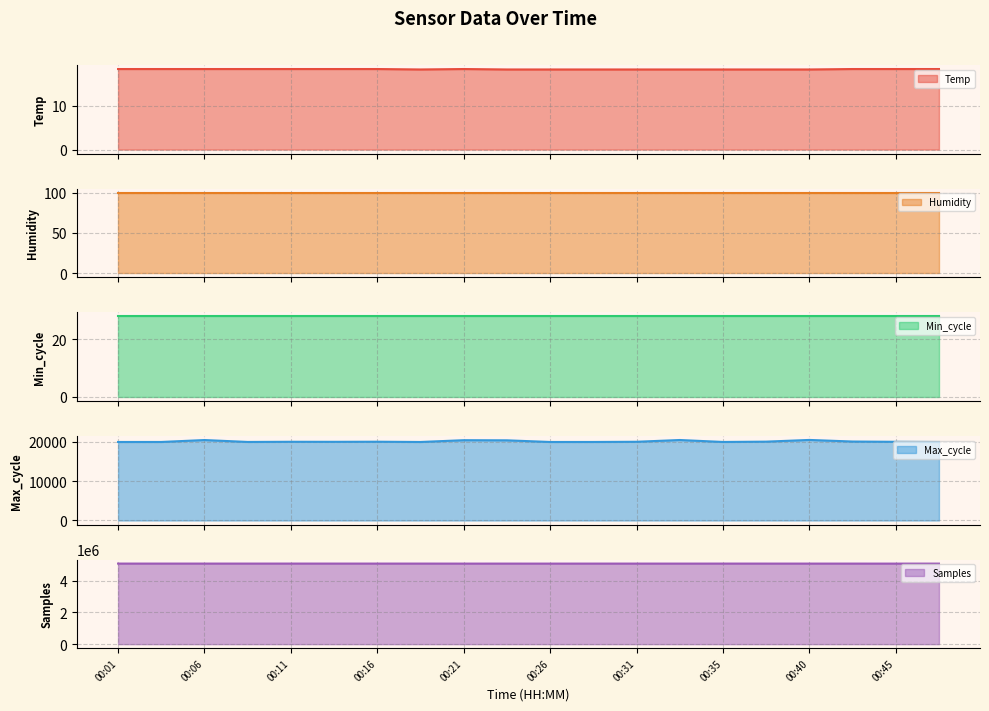

What is the value of the Temp point at the 1st from the left?

18.3